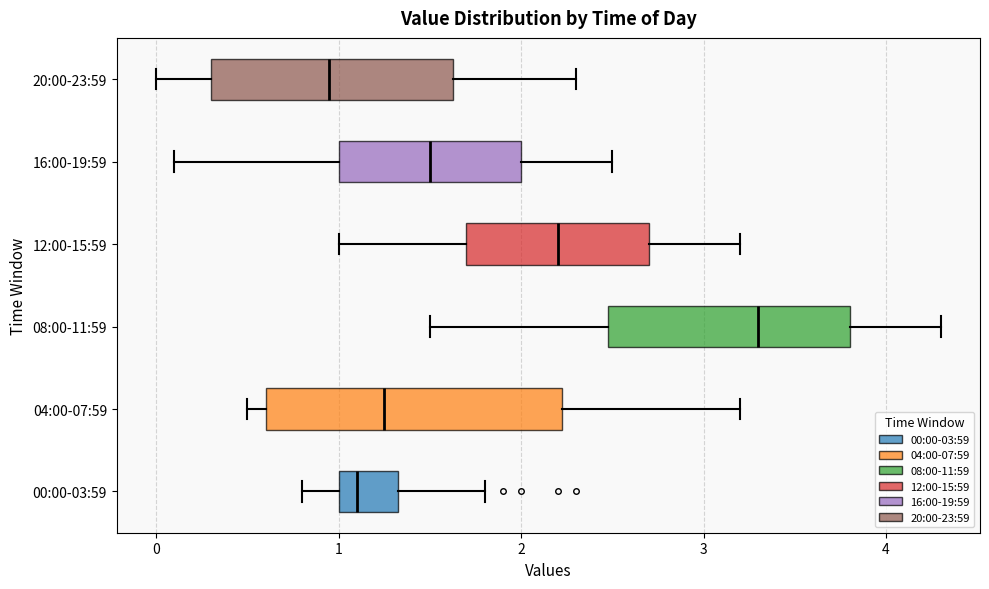

Which box is the widest, from its left edge to its right edge?

04:00-07:59